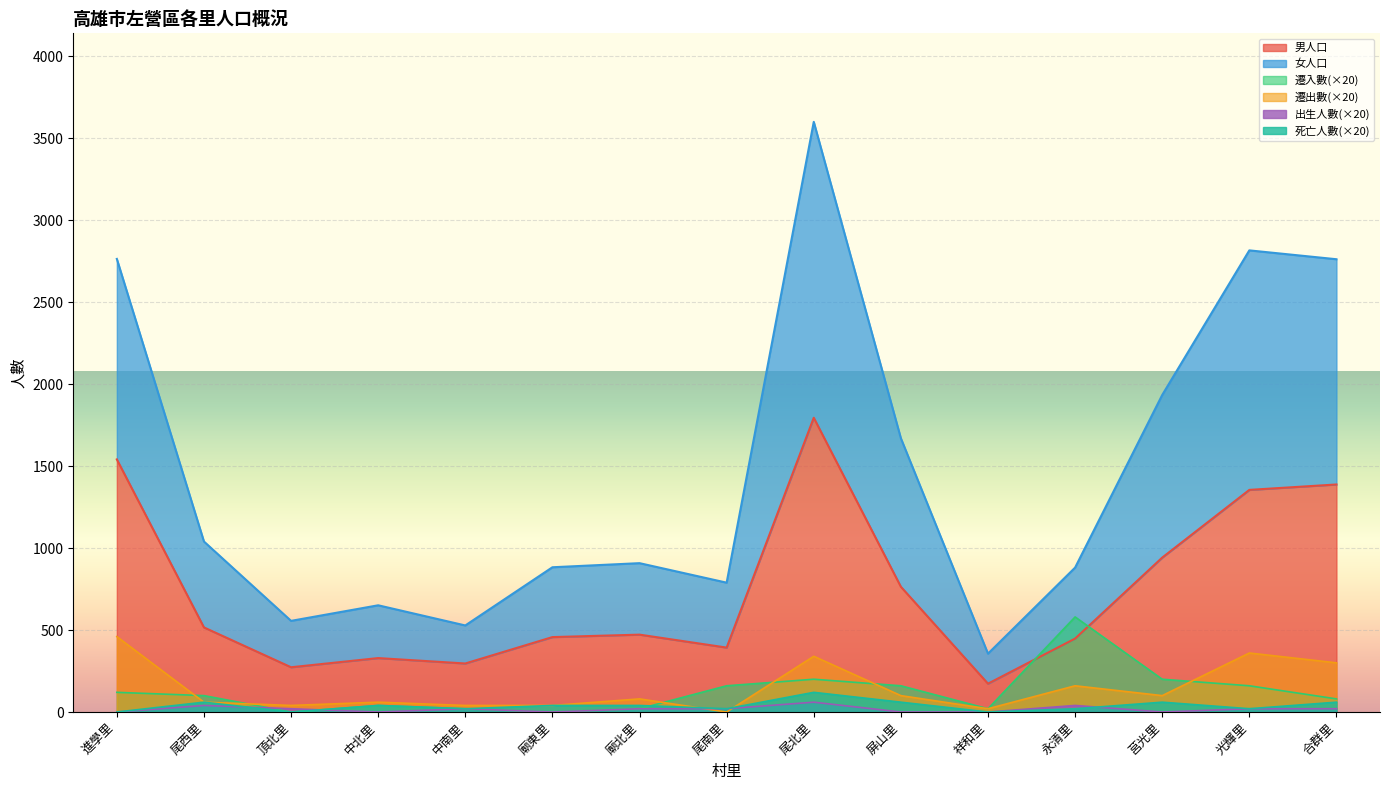

What is the highest value of the 遷出數 series?

460